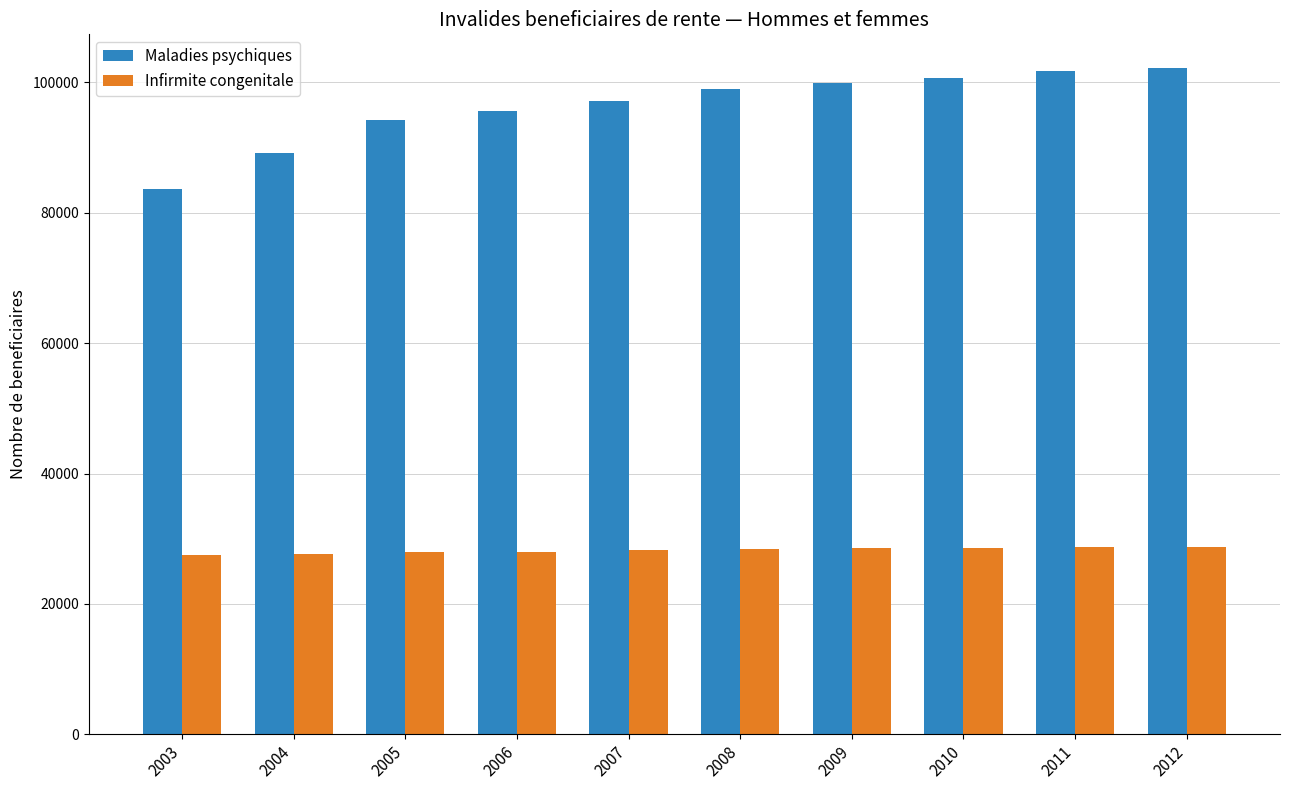

What is the total value across all series at 2008?

127454